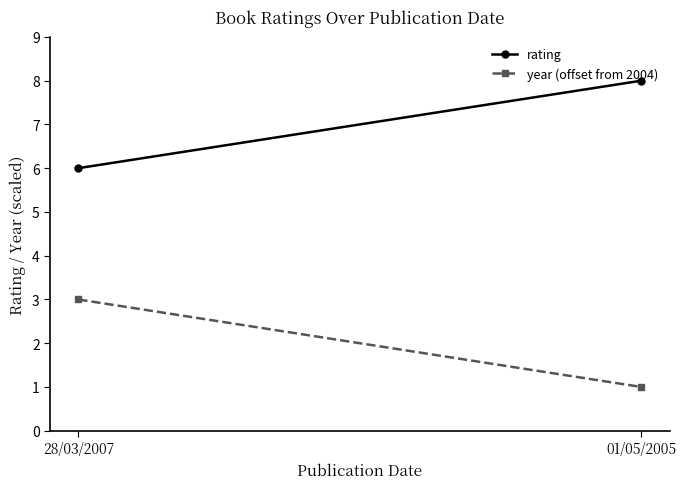

What is the label of the 2nd point from the left?

01/05/2005